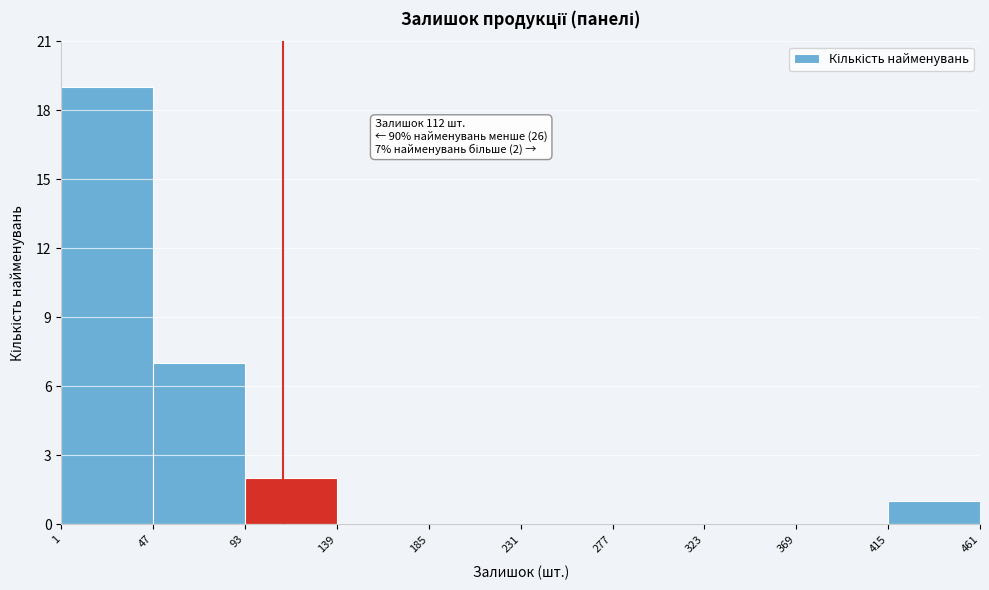

Over which range of the x-axis is the bar tallest?

1 to 47